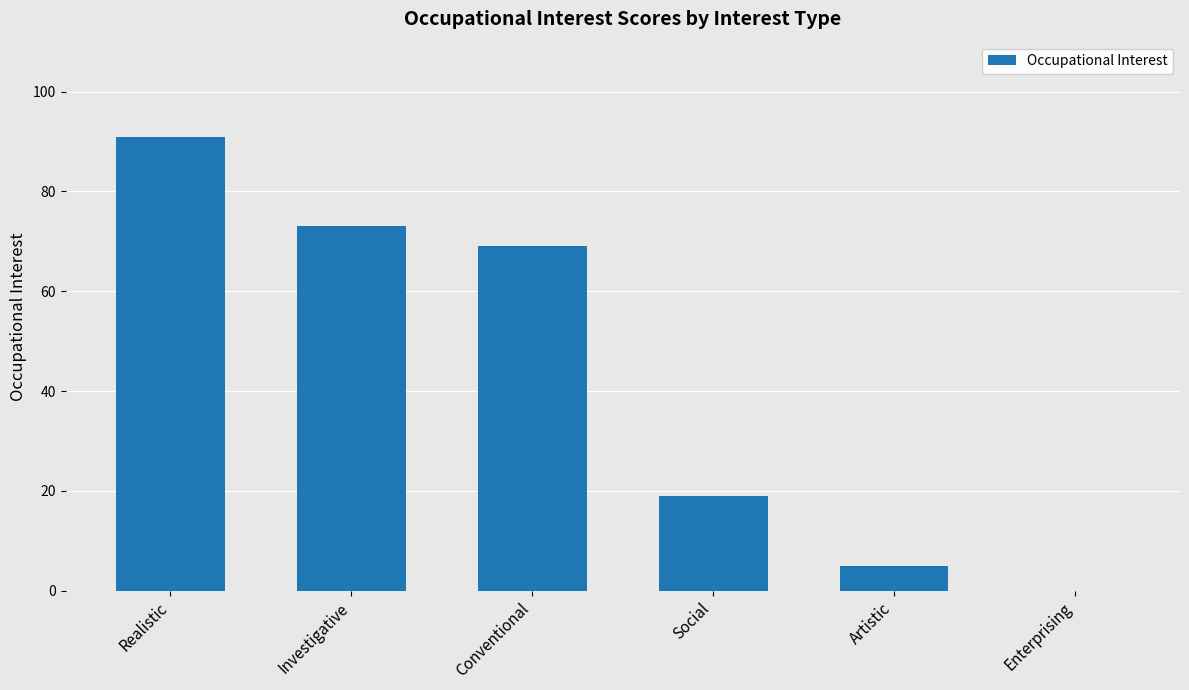

The chart shows a value of 92 at Conventional. True or false?

False